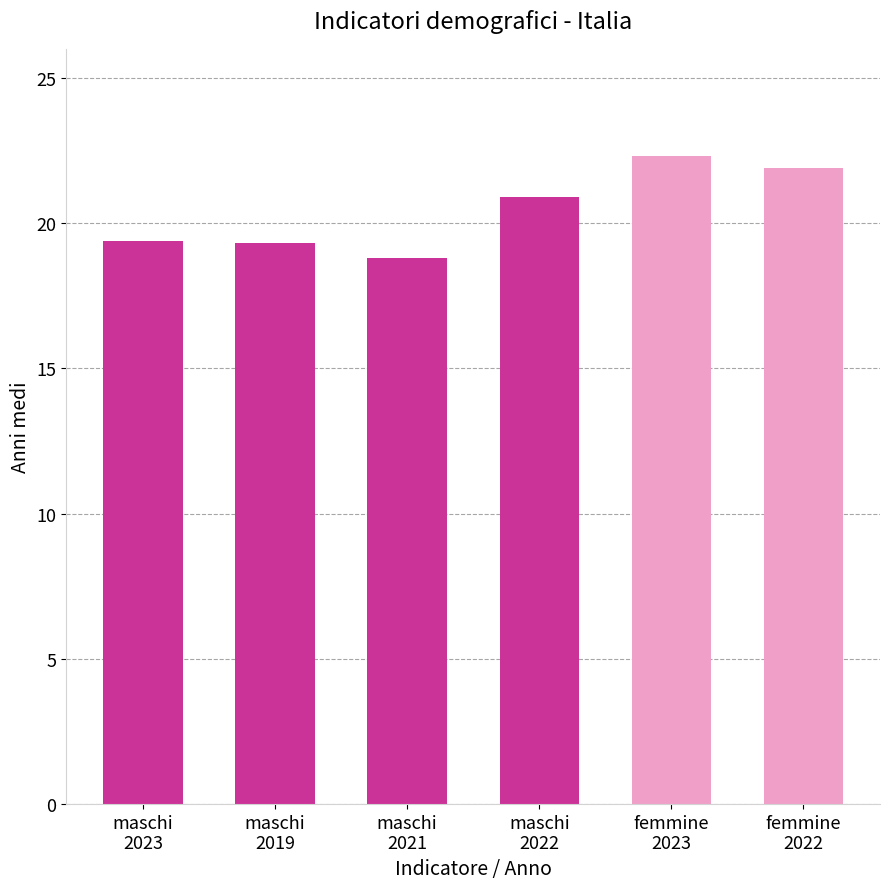

How many categories are shown in the chart?

6